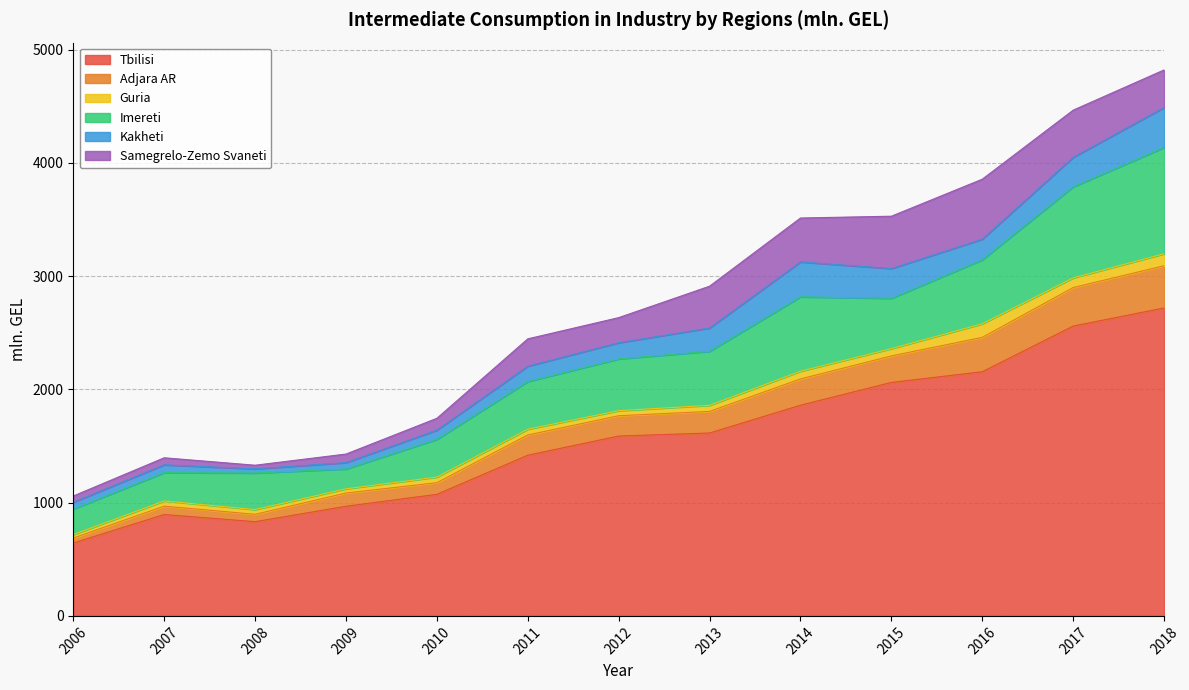

How many lines are shown in the chart?

6